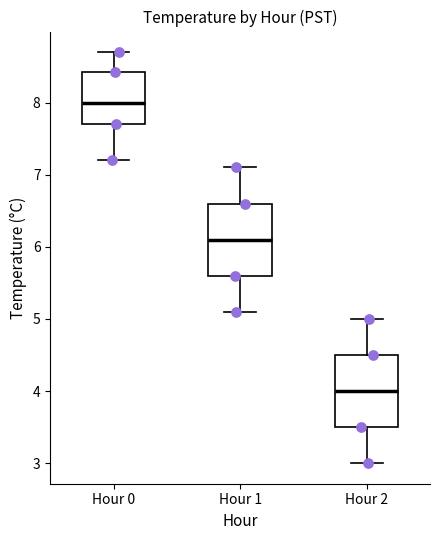

Which box has the highest median line?

Hour 0